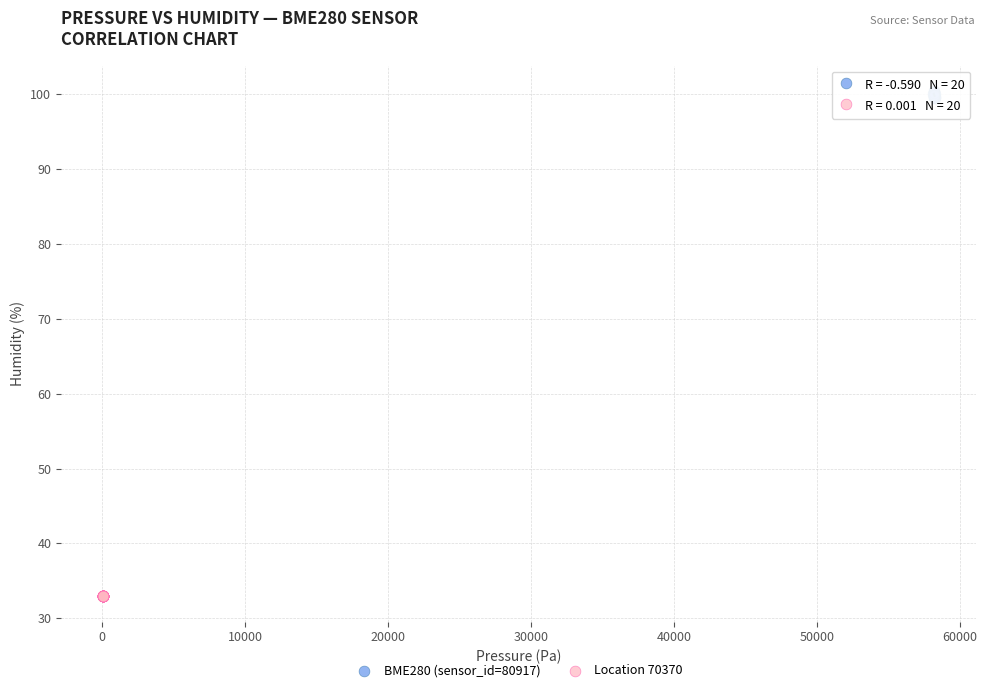

Which series has the widest spread of Y values?

BME280 (sensor_id=80917)